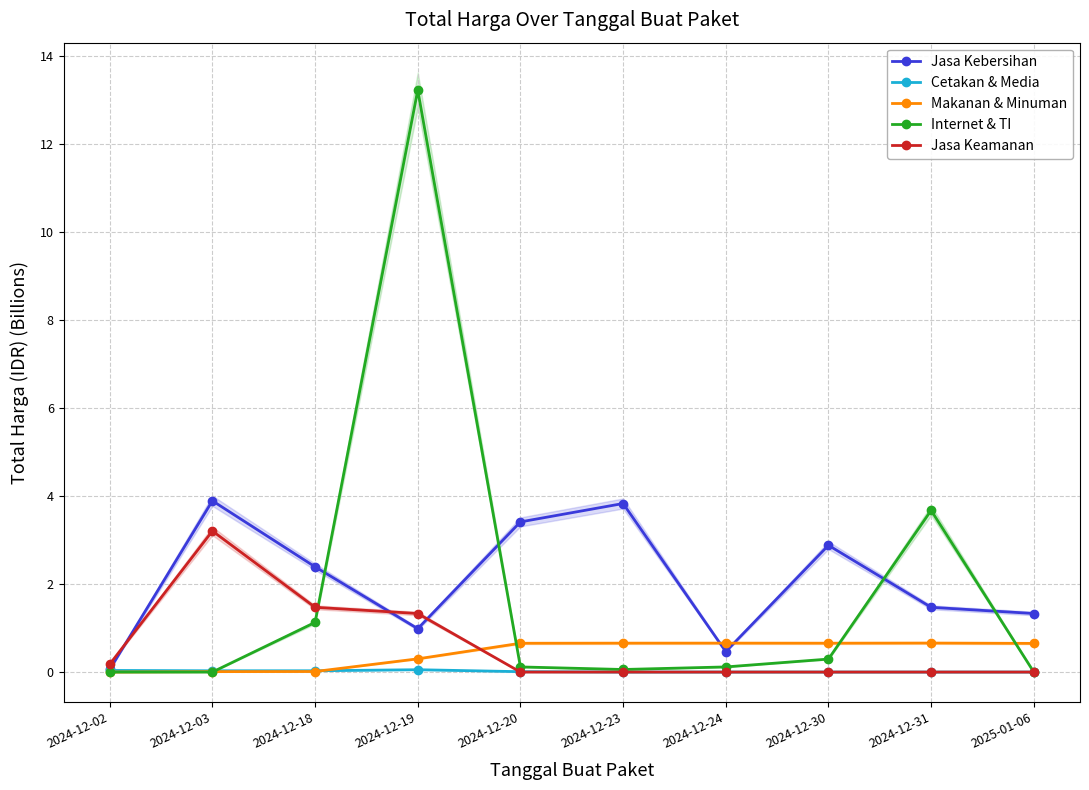

What position from the right is 2025-01-06?

1